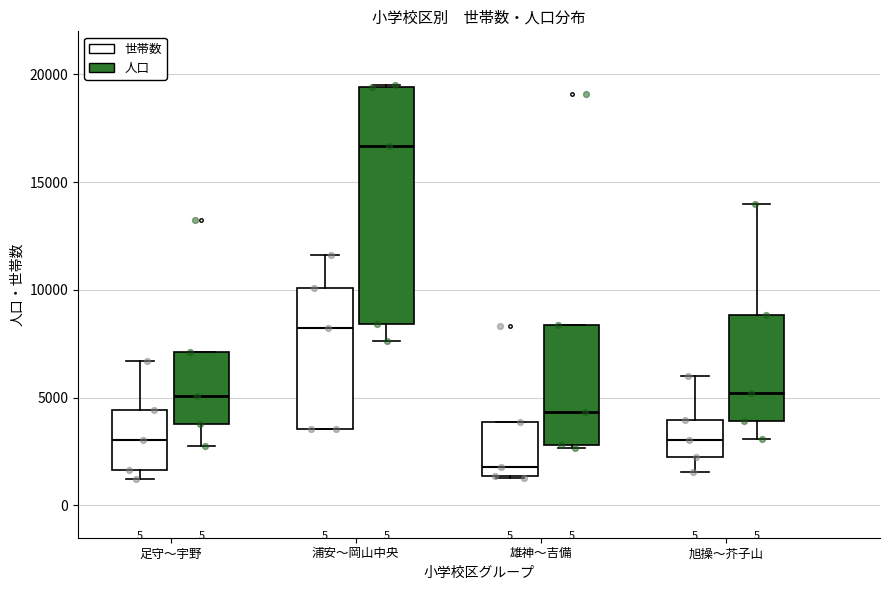

Which box's median line is the highest?

浦安〜岡山中央 (人口)